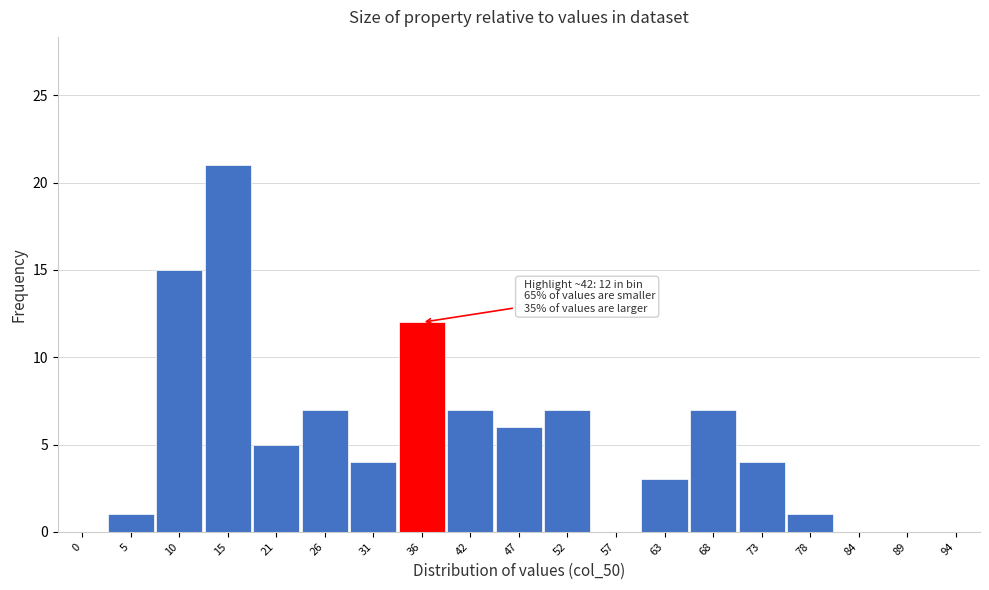

Reading left to right, extract all data points from this chart.

0=0	5=1	10=15	15=21	21=5	26=7	31=4	36=12	42=7	47=6	52=7	57=0	63=3	68=7	73=4	78=1	84=0	89=0	94=0